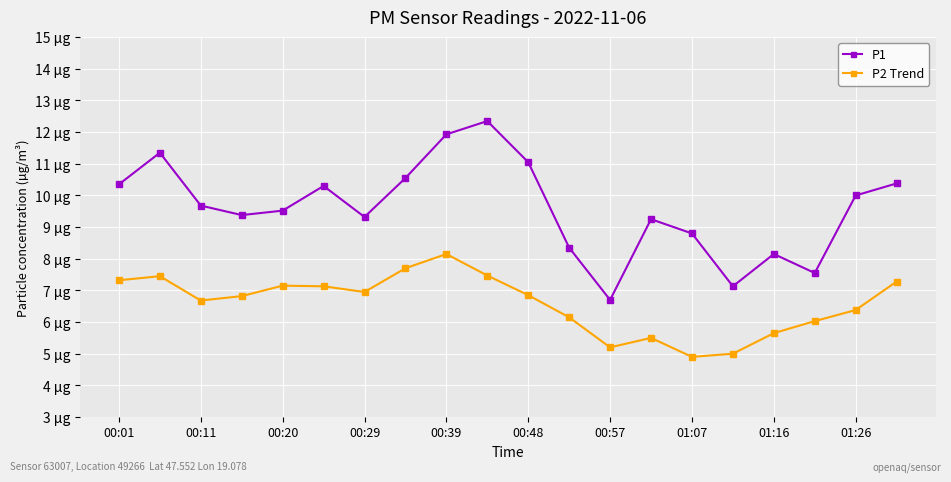

What is the average value of the P2 Trend series?

6.6